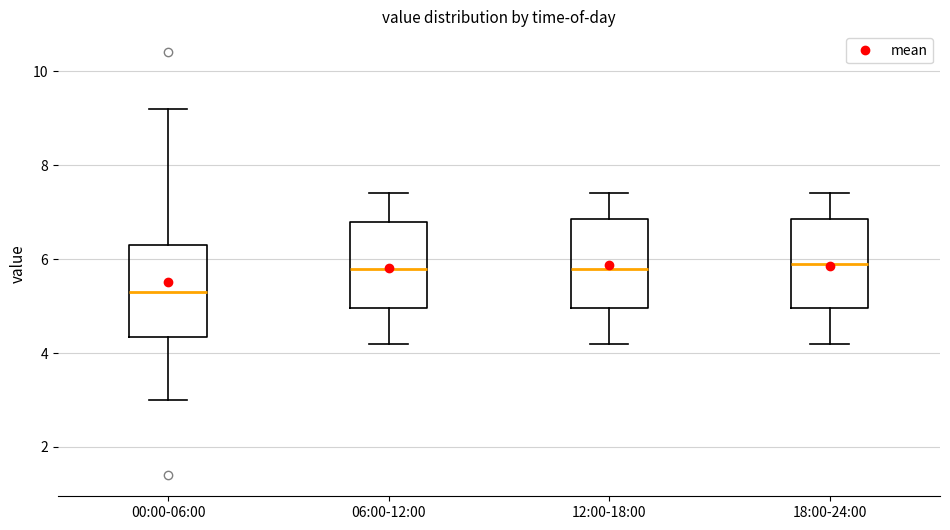

Which box's median line is the lowest?

00:00-06:00